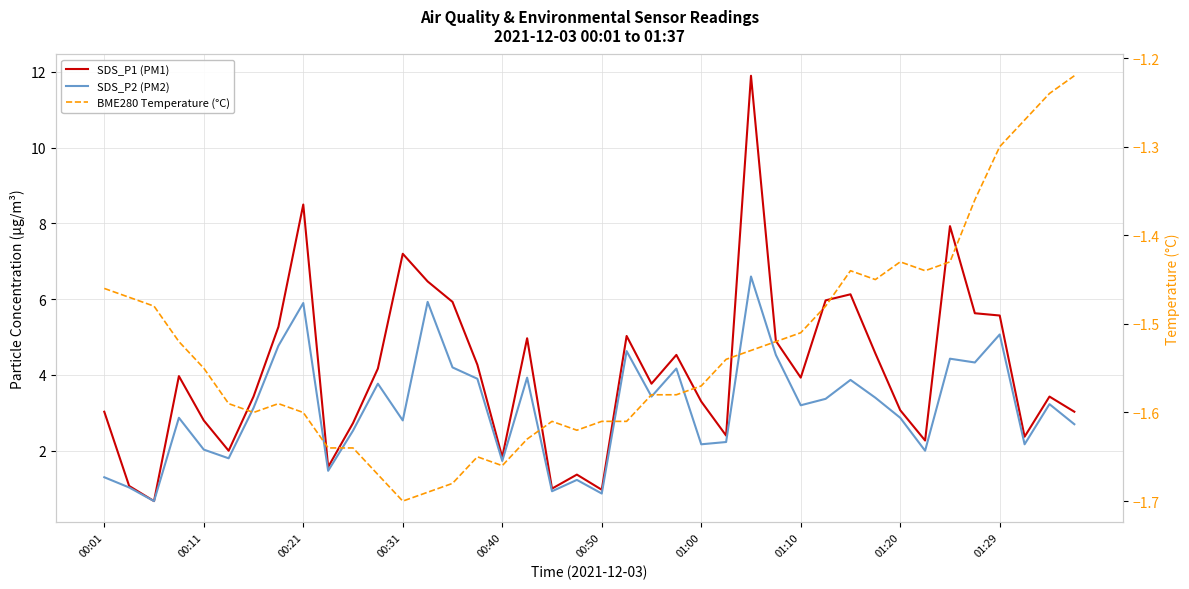

At which category is the sum across all series the highest?

26